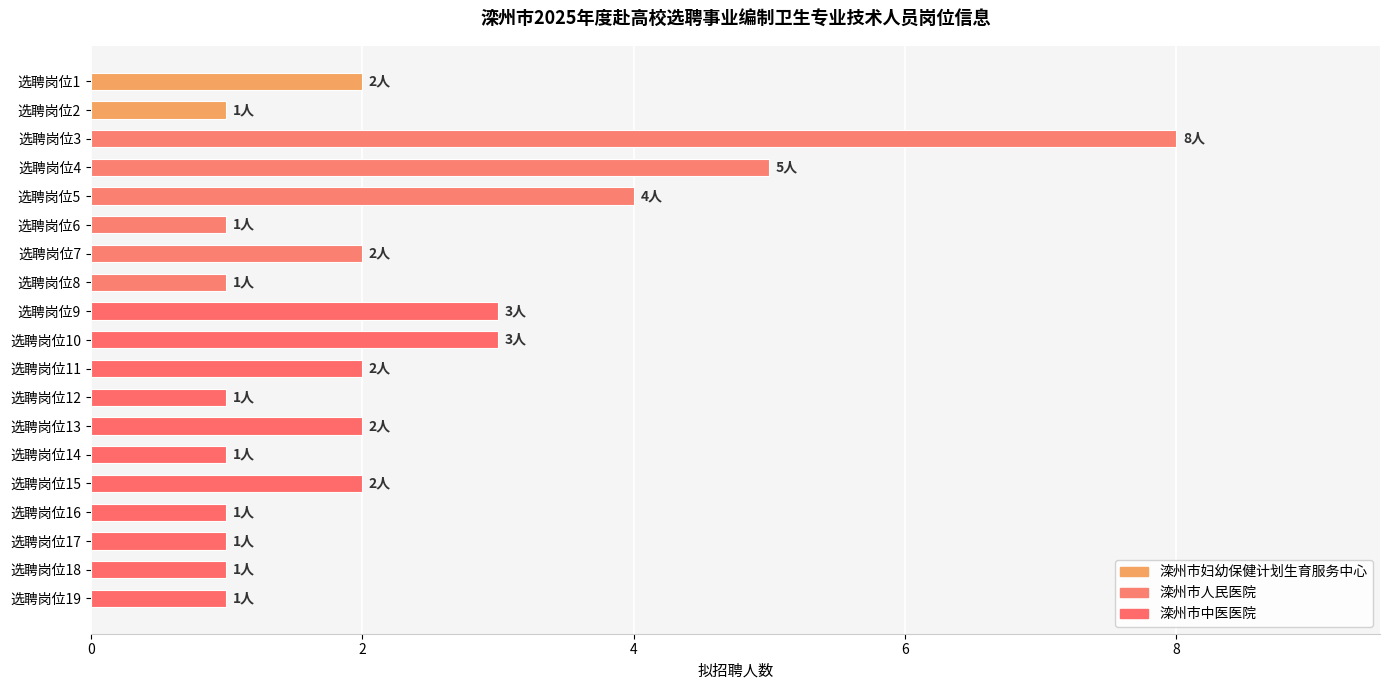

What is the difference between the maximum and minimum values?

7